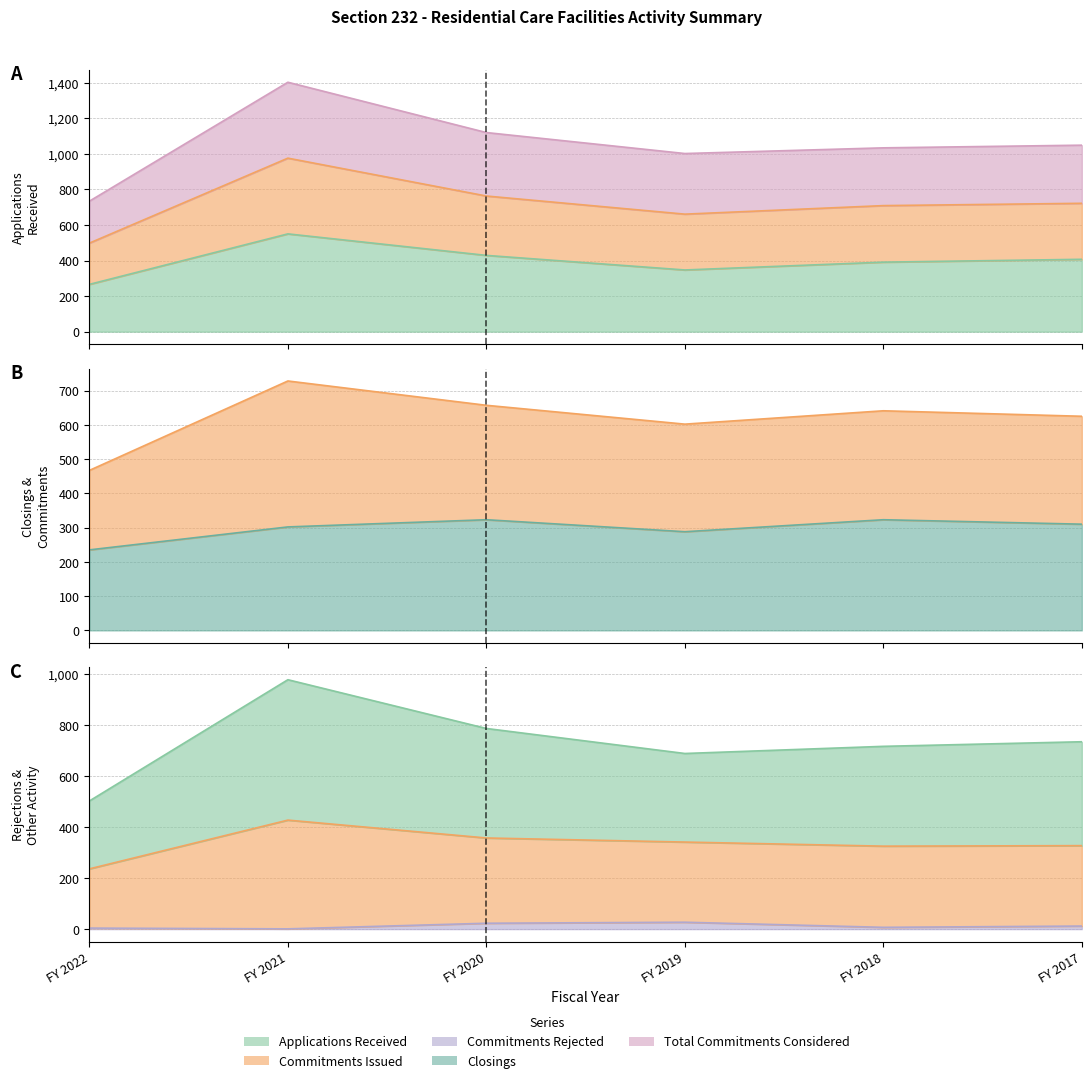

How many values in the Closings series exceed 310?

2